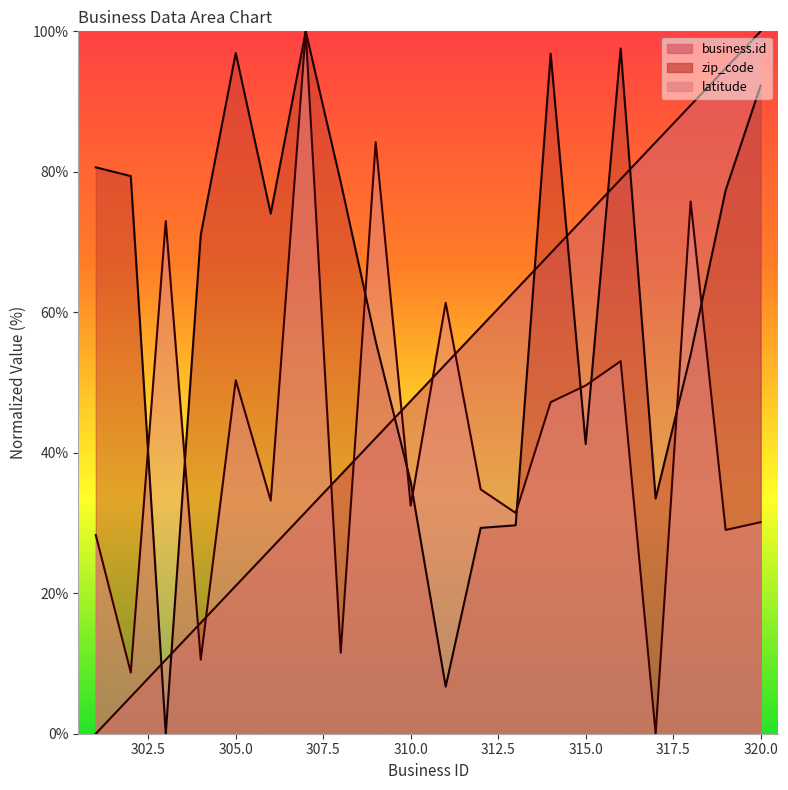

Rank the series by their maximum value, from highest to lowest.

business.id, zip_code, latitude